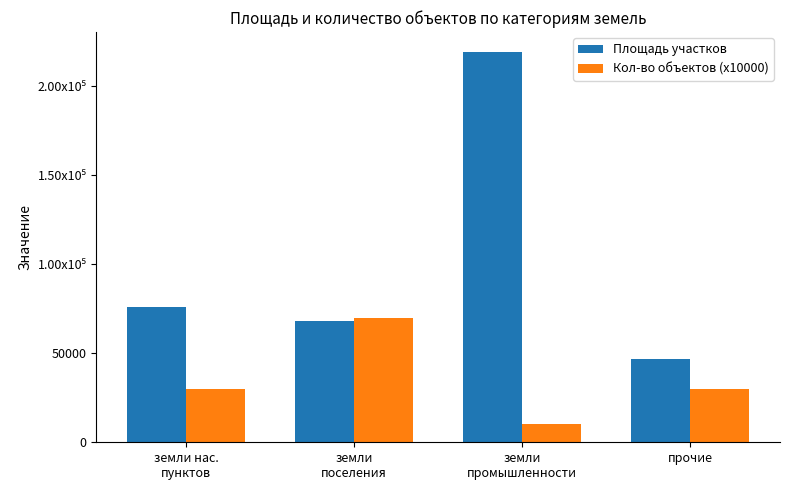

What is the difference between the second highest and minimum values in the Кол-во объектов (x10000) series?

20000